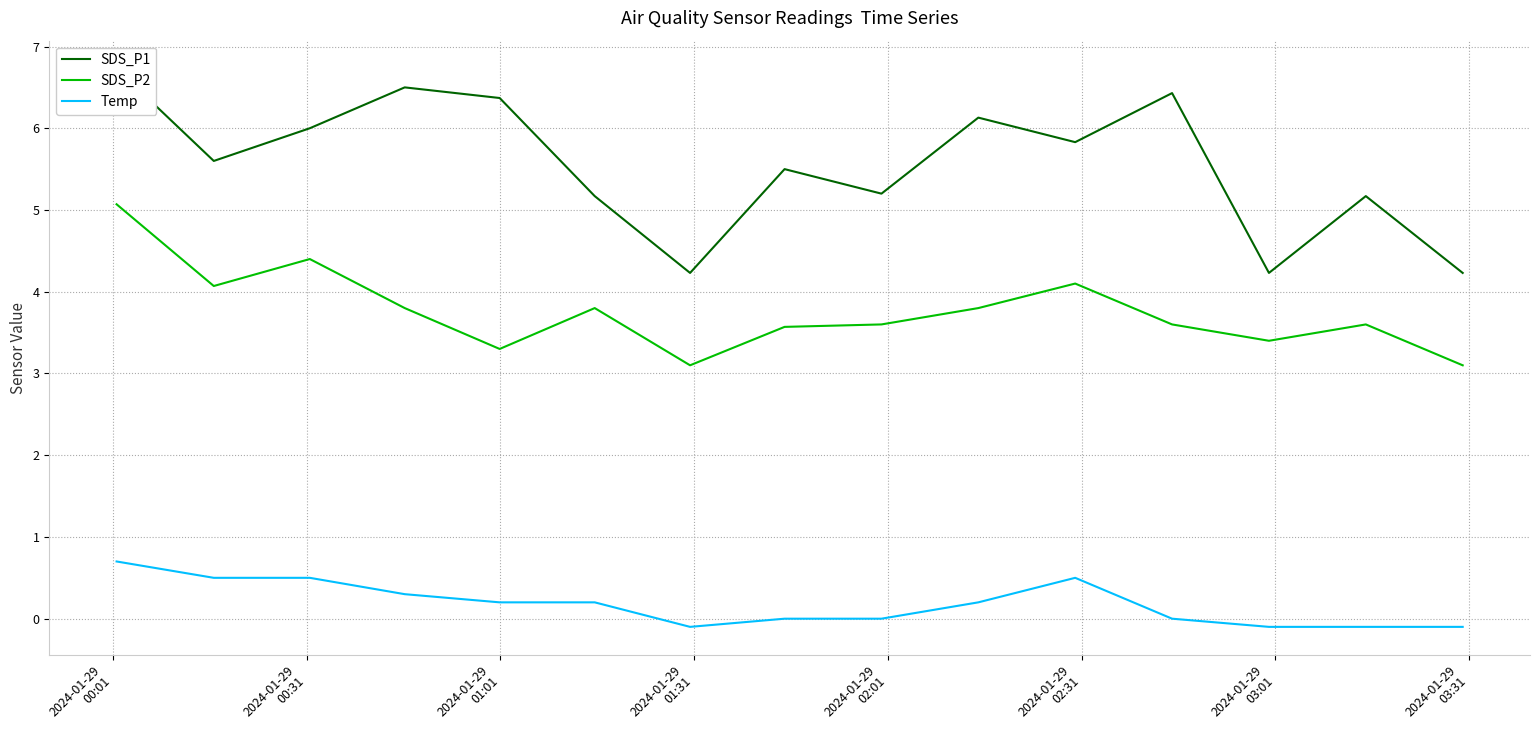

Reading right to left, what are all the values shown in this chart?

SDS_P1: 4.2	5.2	4.2	6.4	5.8	6.1	5.2	5.5	4.2	5.2	6.4	6.5	6.0	5.6	6.7
SDS_P2: 3.1	3.6	3.4	3.6	4.1	3.8	3.6	3.6	3.1	3.8	3.3	3.8	4.4	4.1	5.1
Temp: -0.1	-0.1	-0.1	0.0	0.5	0.2	0.0	0.0	-0.1	0.2	0.2	0.3	0.5	0.5	0.7